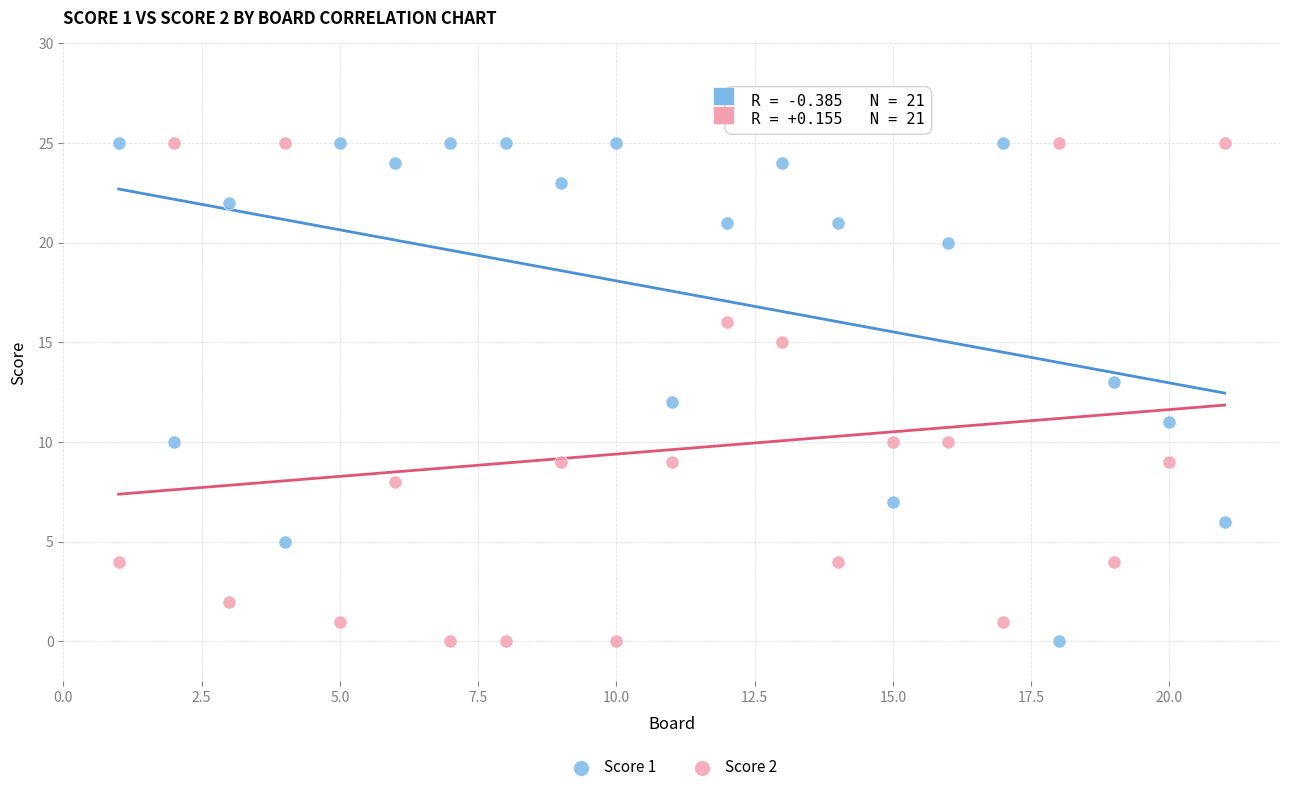

Across all data points, what is the range of X values (max minus min)?

20